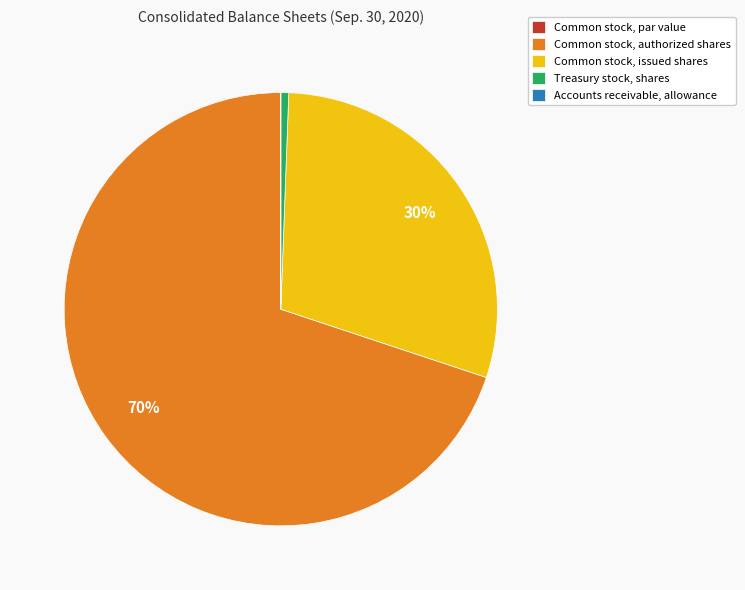

To the nearest percent, what percentage of the pie is Common stock, issued shares?

30%